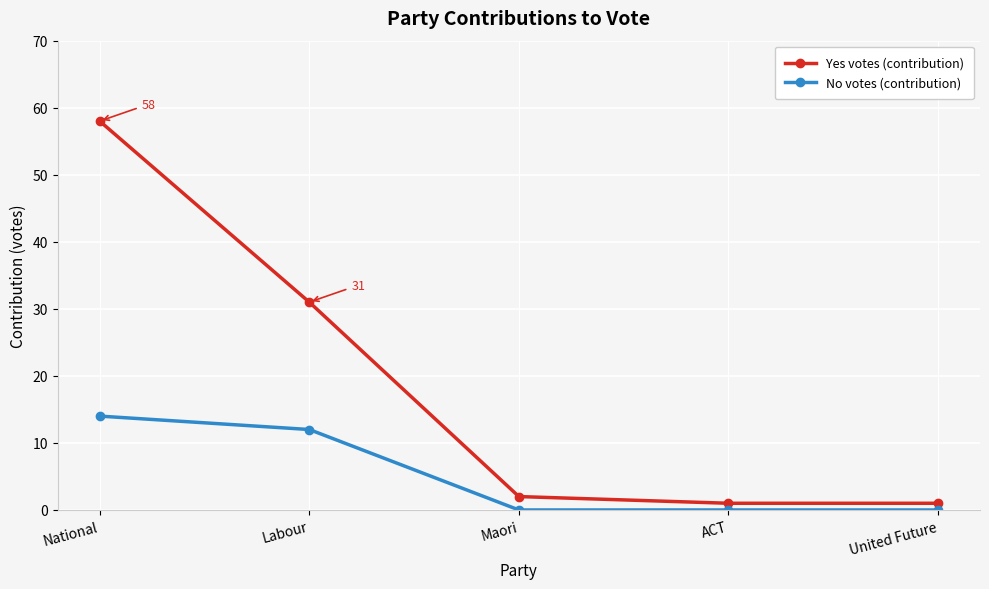

What is the difference between the No votes (contribution) values at Labour and United Future?

12